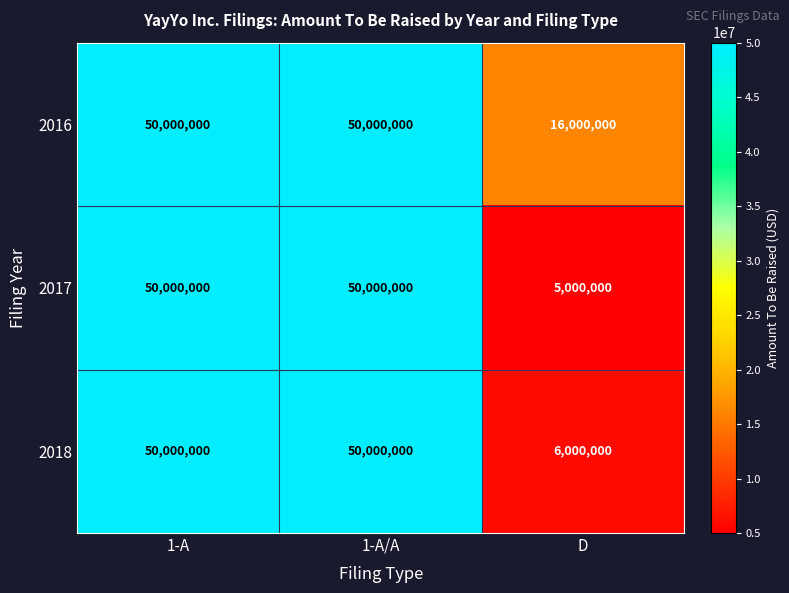

At how many categories does at least one series exceed 47583323?

2